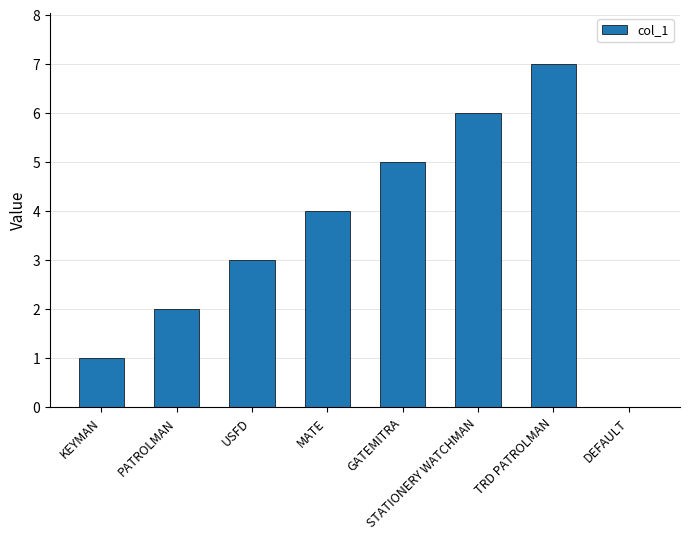

Read the value at STATIONERY WATCHMAN.

6